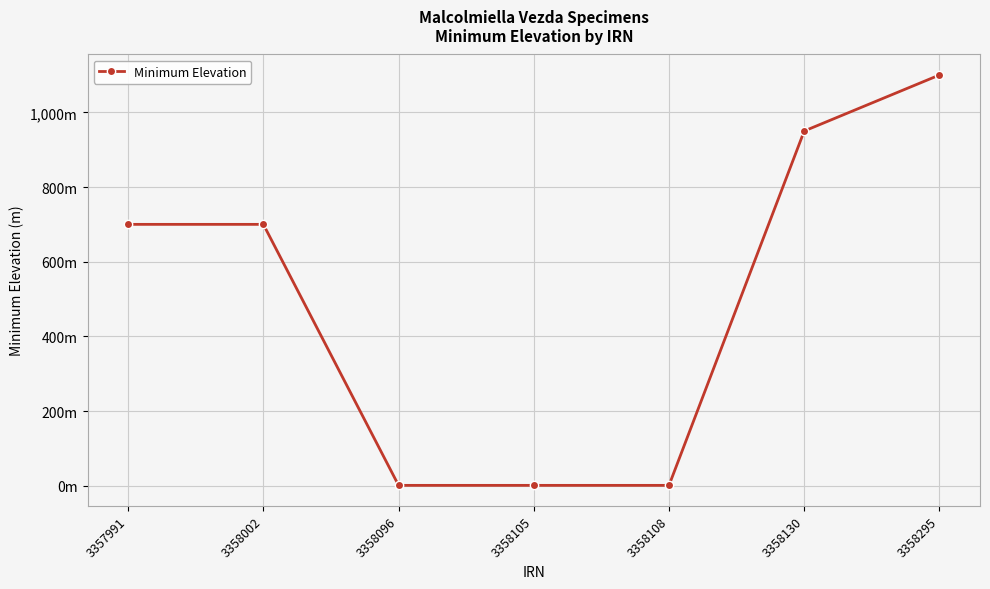

Does the chart have visible grid lines?

Yes